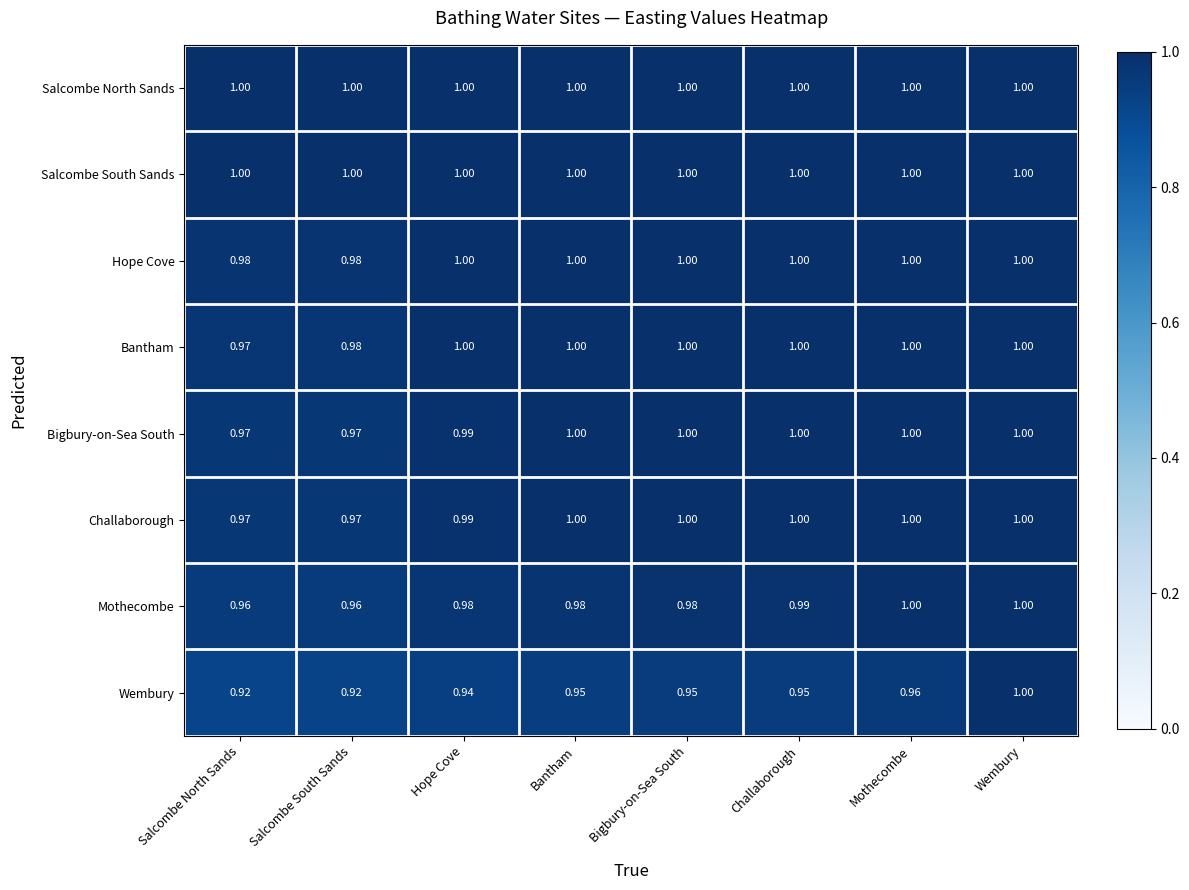

Which series has the widest spread of values?

Wembury